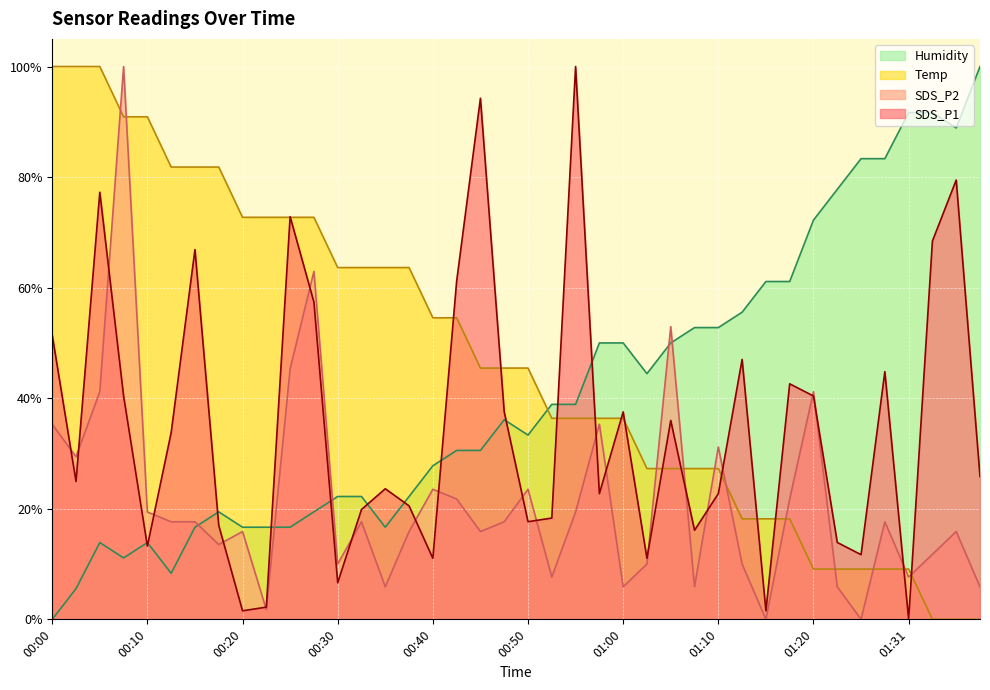

What is the greatest value displayed?

1.0